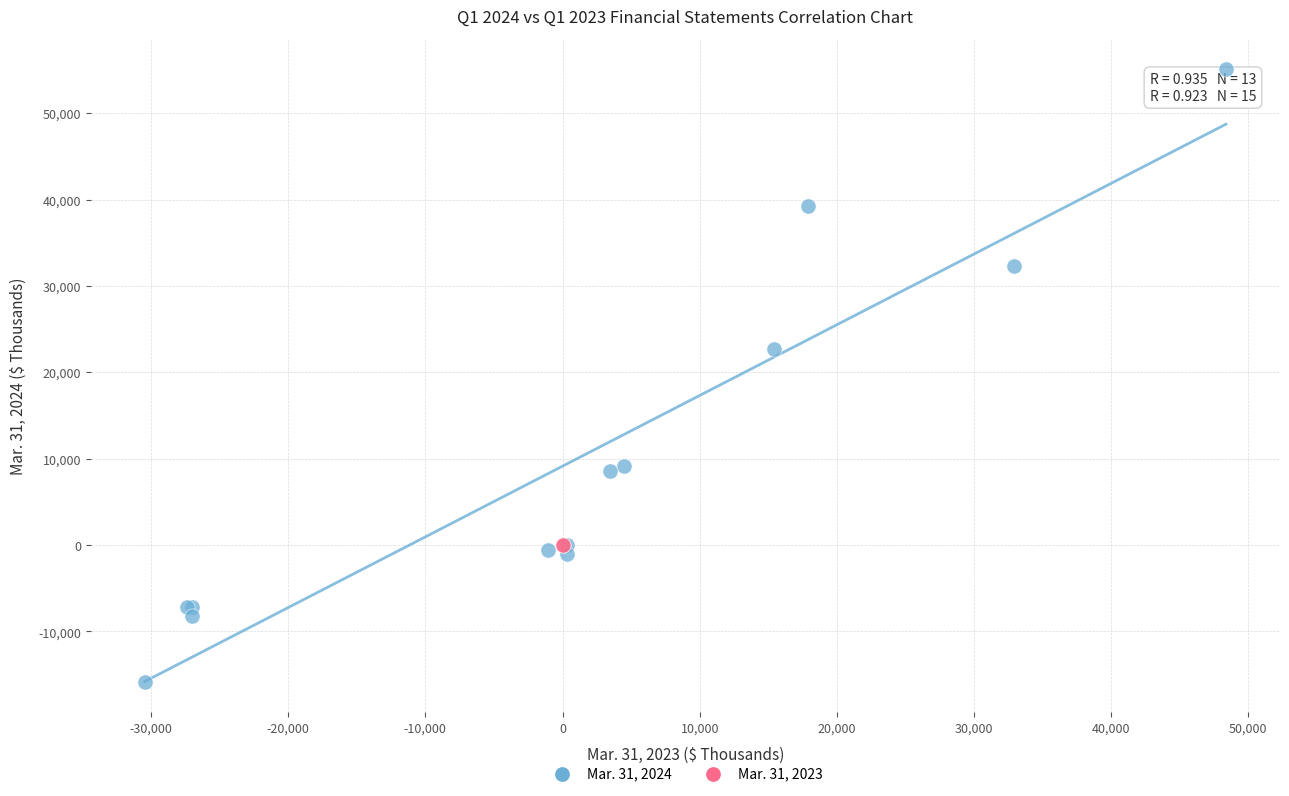

Which series reaches the minimum Y coordinate?

Mar. 31, 2024